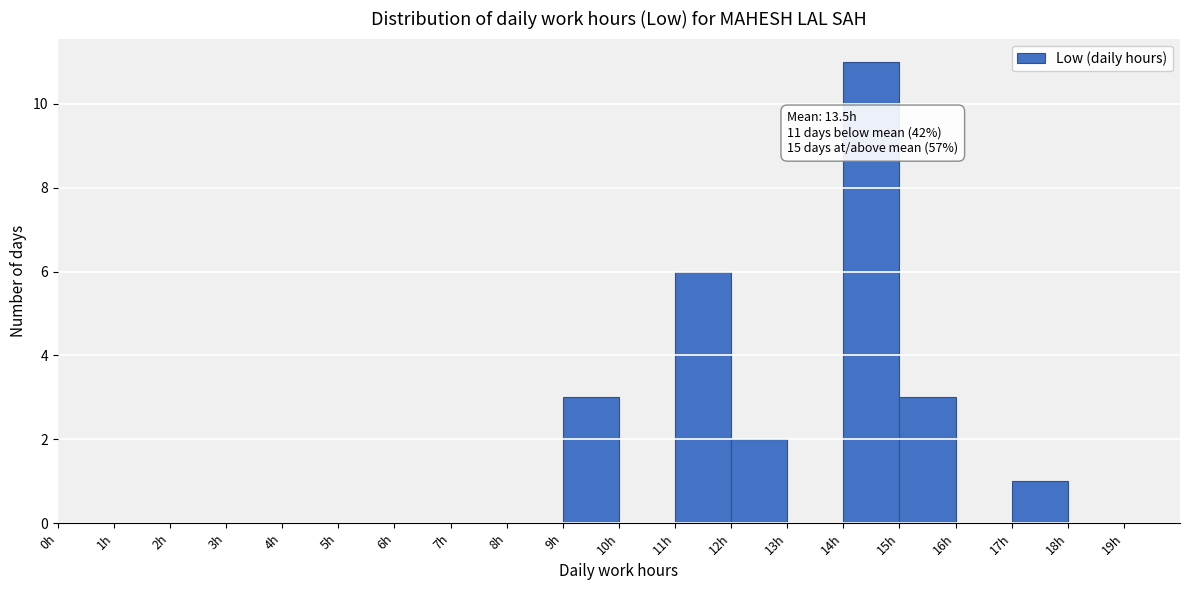

Which range on the x-axis has the tallest bar?

14 to 15